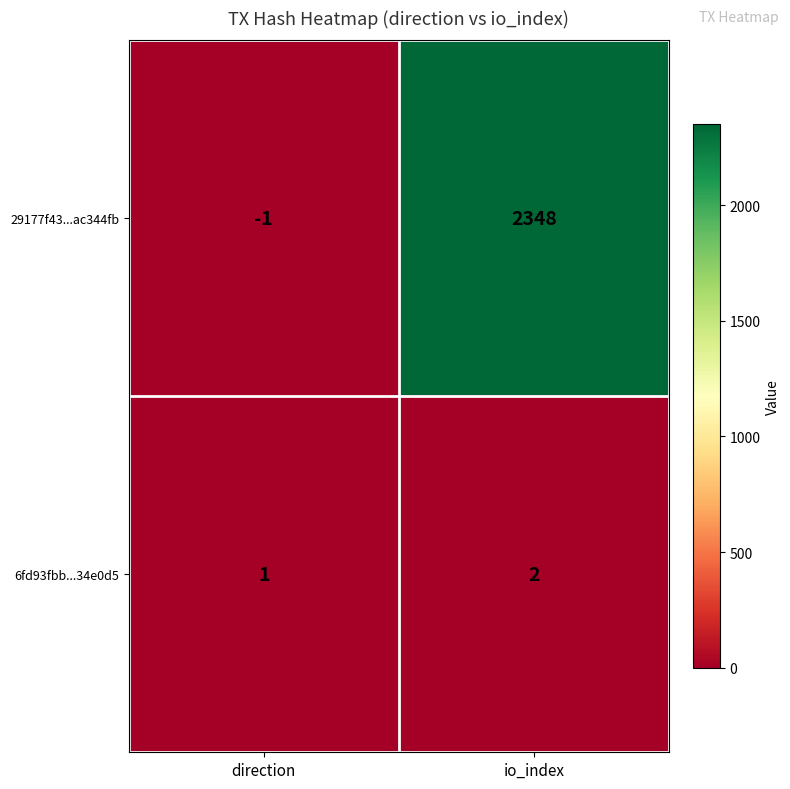

The value of 29177f43...ac344fb at direction is -2. True or false?

False